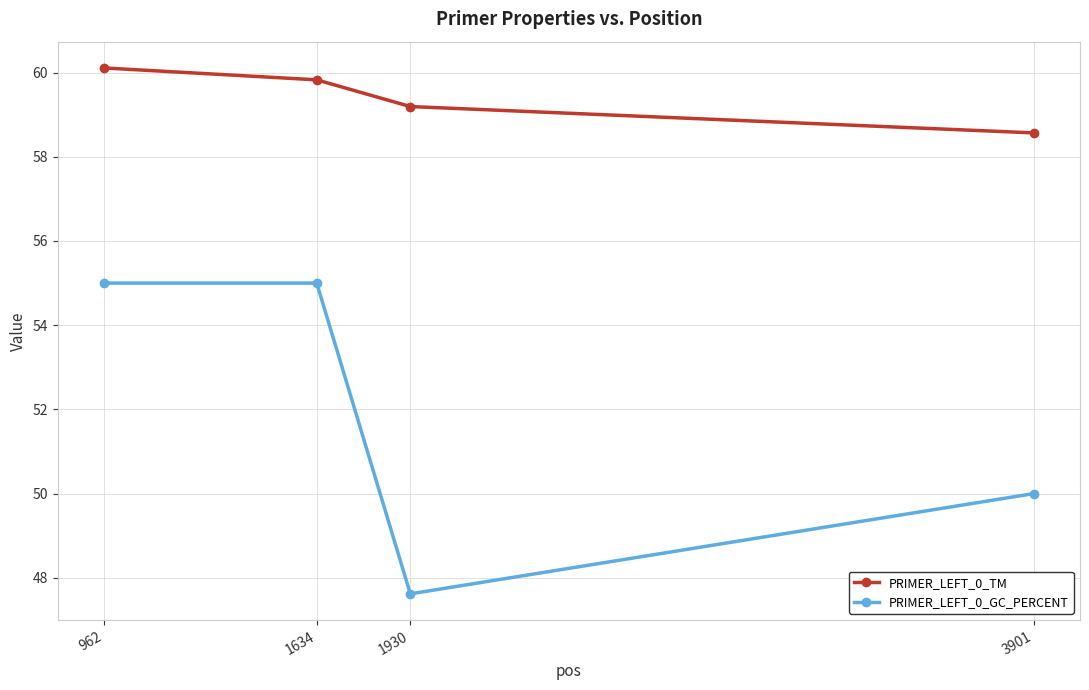

What are all the series names shown in the legend?

PRIMER_LEFT_0_TM, PRIMER_LEFT_0_GC_PERCENT